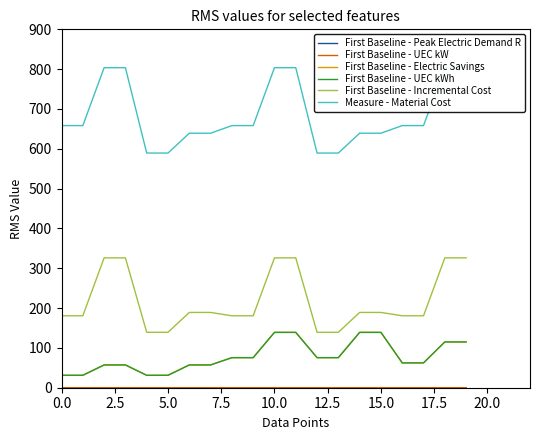

What is the value of the First Baseline - UEC kWh point at the 14th from the left?

75.5